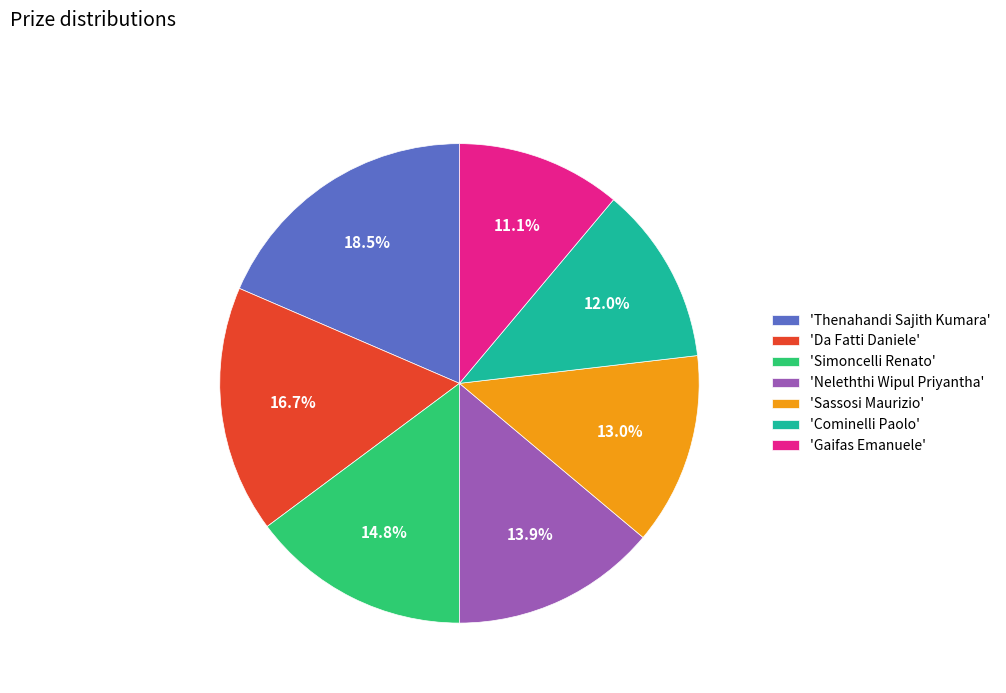

How many slices are in this pie chart?

7